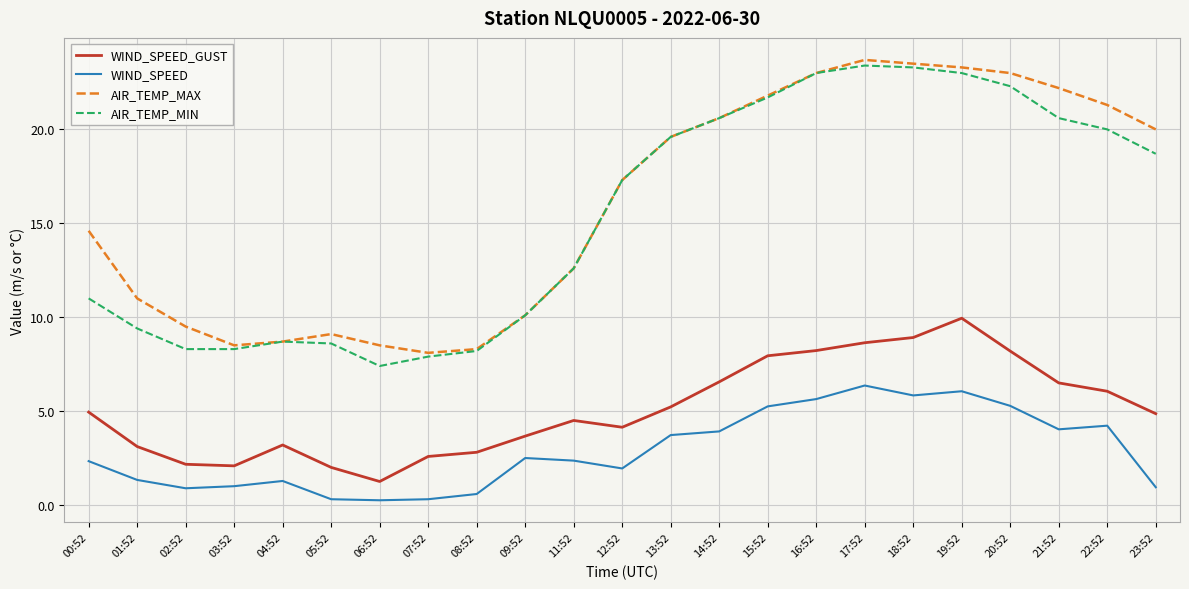

The WIND_SPEED series shows 9.0 at 18:52. True or false?

False